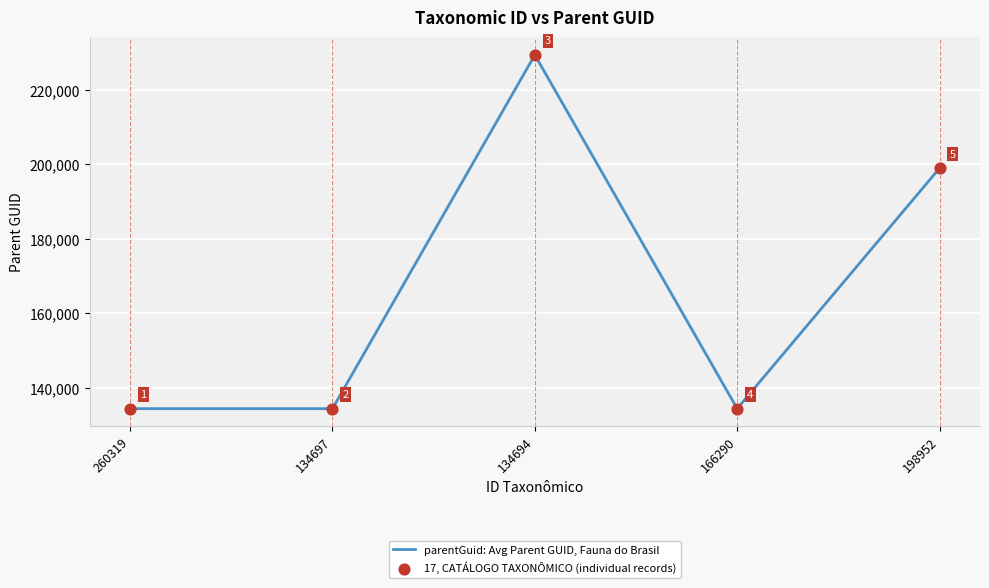

What is the greatest value displayed?

229316